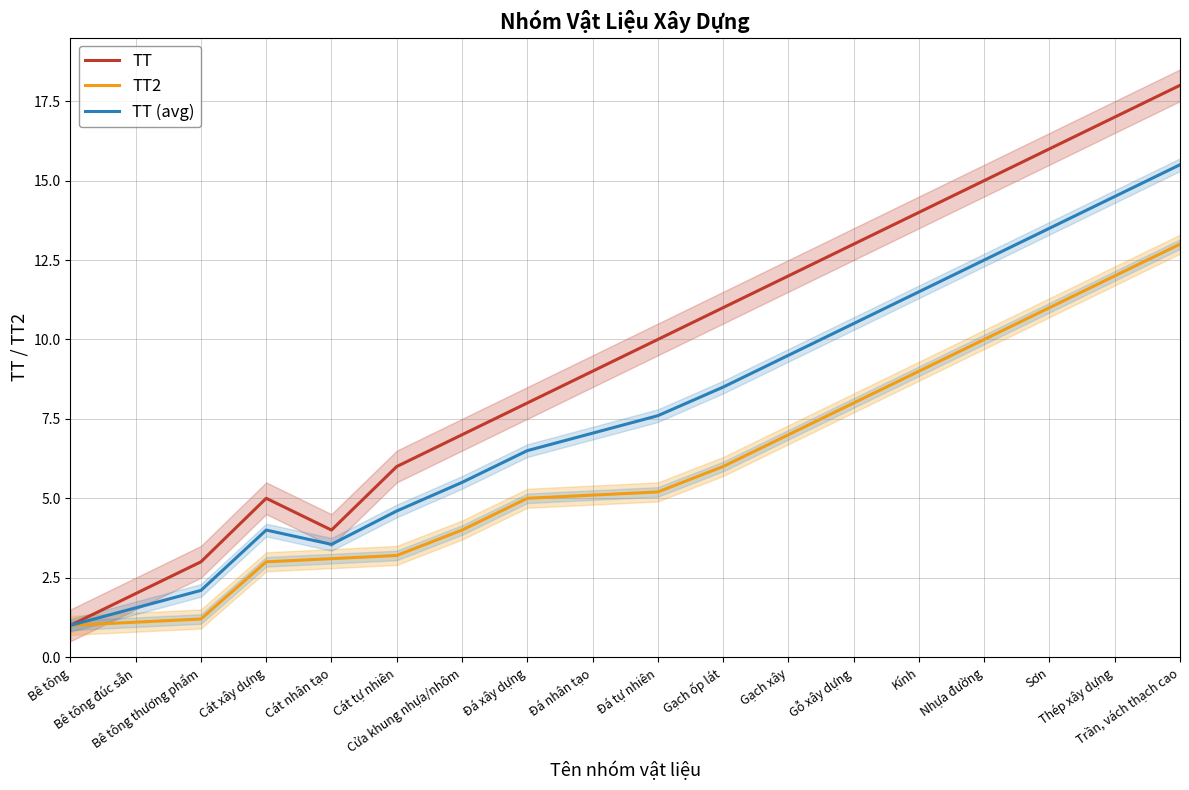

The TT2 series shows 1.6 at Đá nhân tạo. True or false?

False